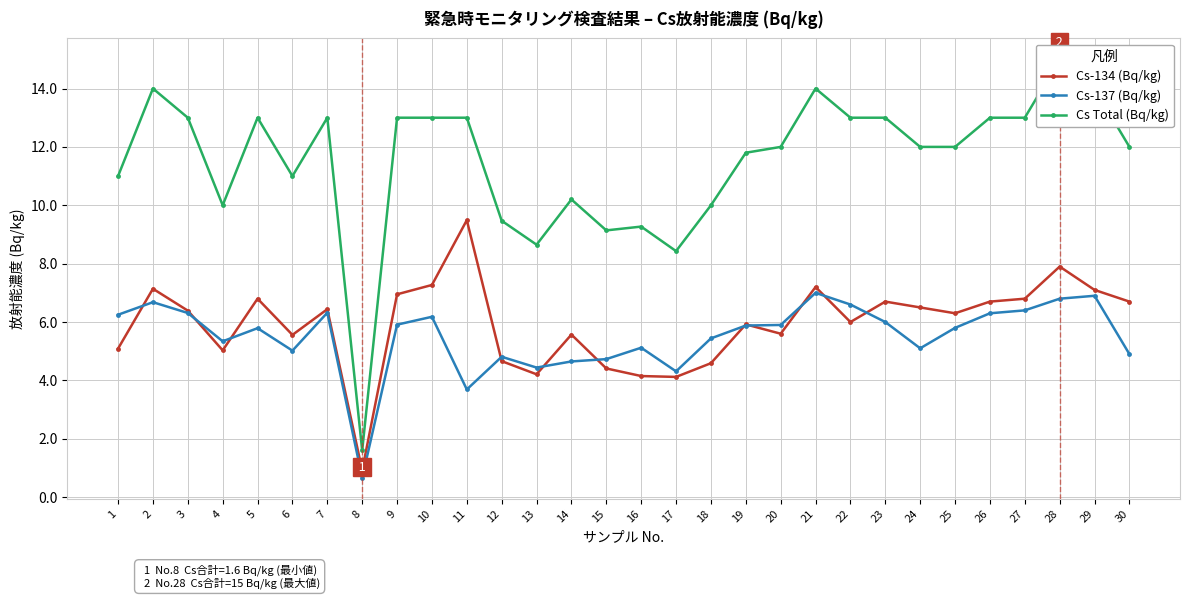

At which label does Cs-134 (Bq/kg) reach its peak?

11